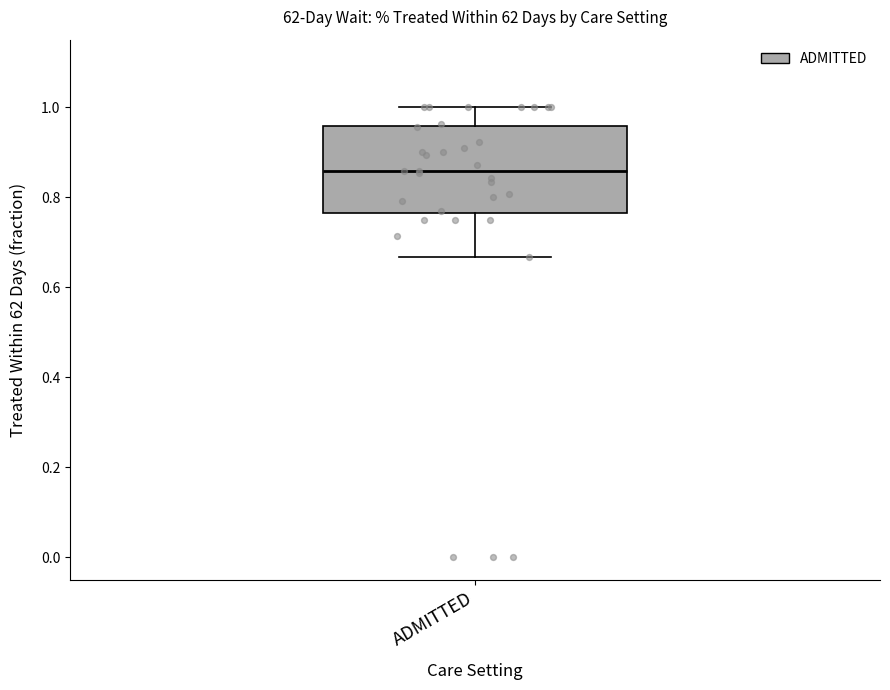

Read this box plot against the y-axis: the position of the median line, the range covered by the box, and the ends of both whiskers. The values are not printed on the chart, so give them approximately, as read against the axis.

median 0.86, box 0.76 to 0.96, whiskers 0.66 to 1.00